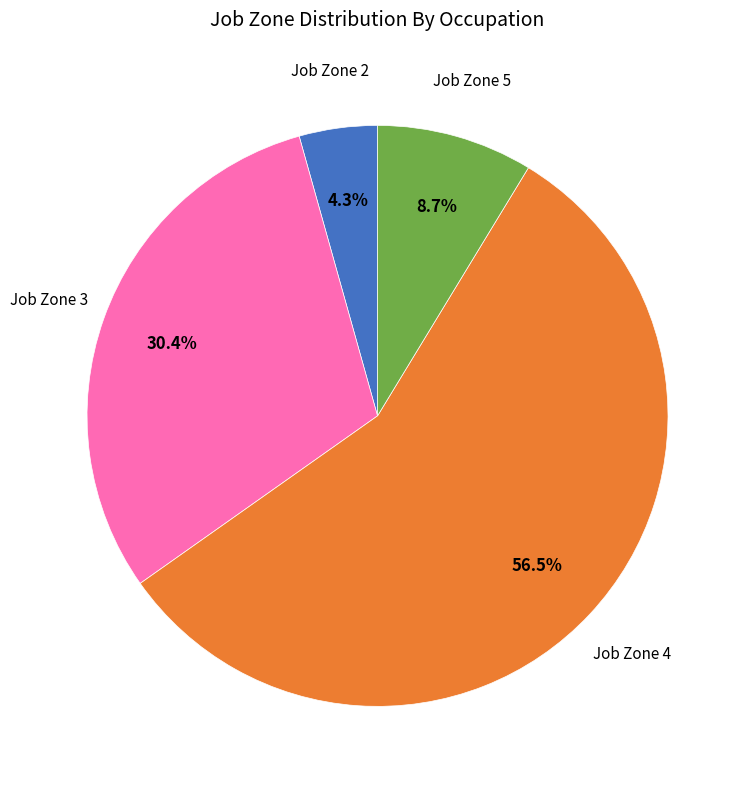

Is there any slice that represents more than half of the pie?

Yes